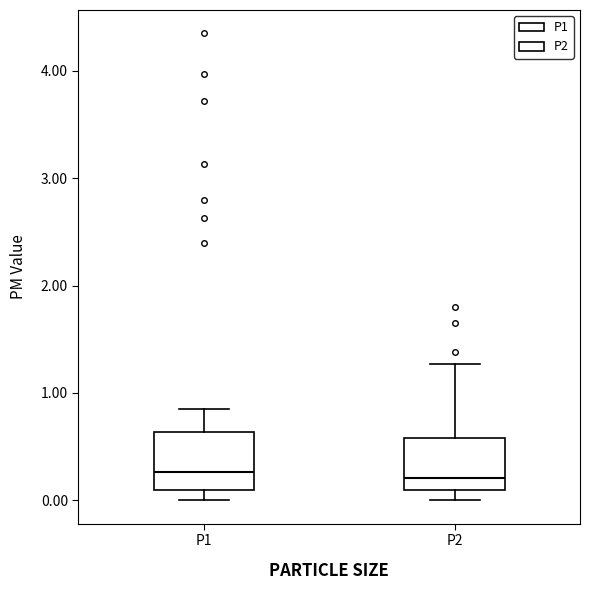

Where does the upper whisker of the box for P1 end on the y-axis? The values are not printed on the chart, so give them approximately, as read against the axis.

0.9